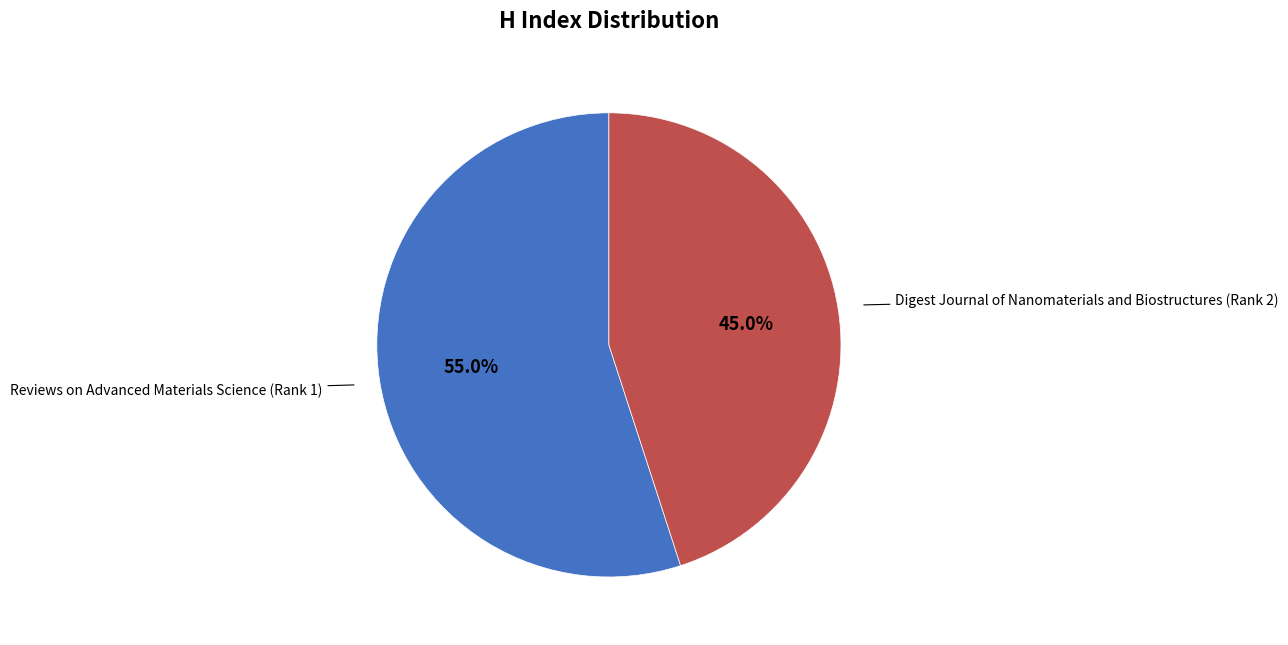

Count the number of slices in the pie.

2